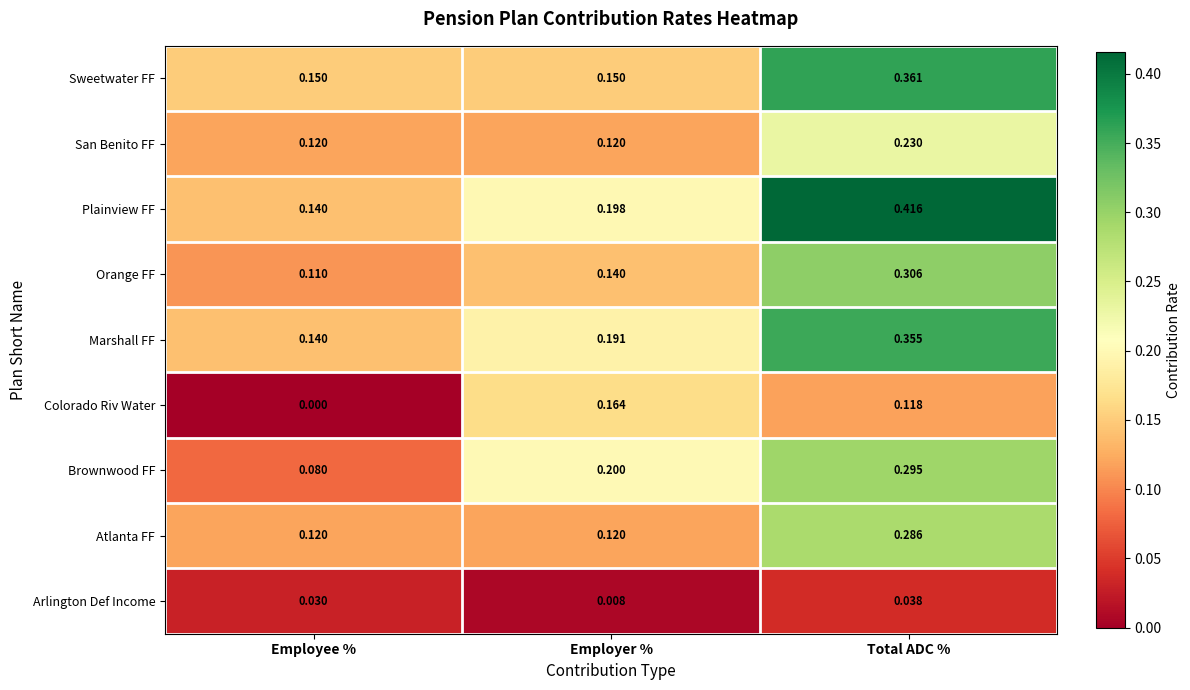

At which category is the sum across all series the highest?

Total ADC %